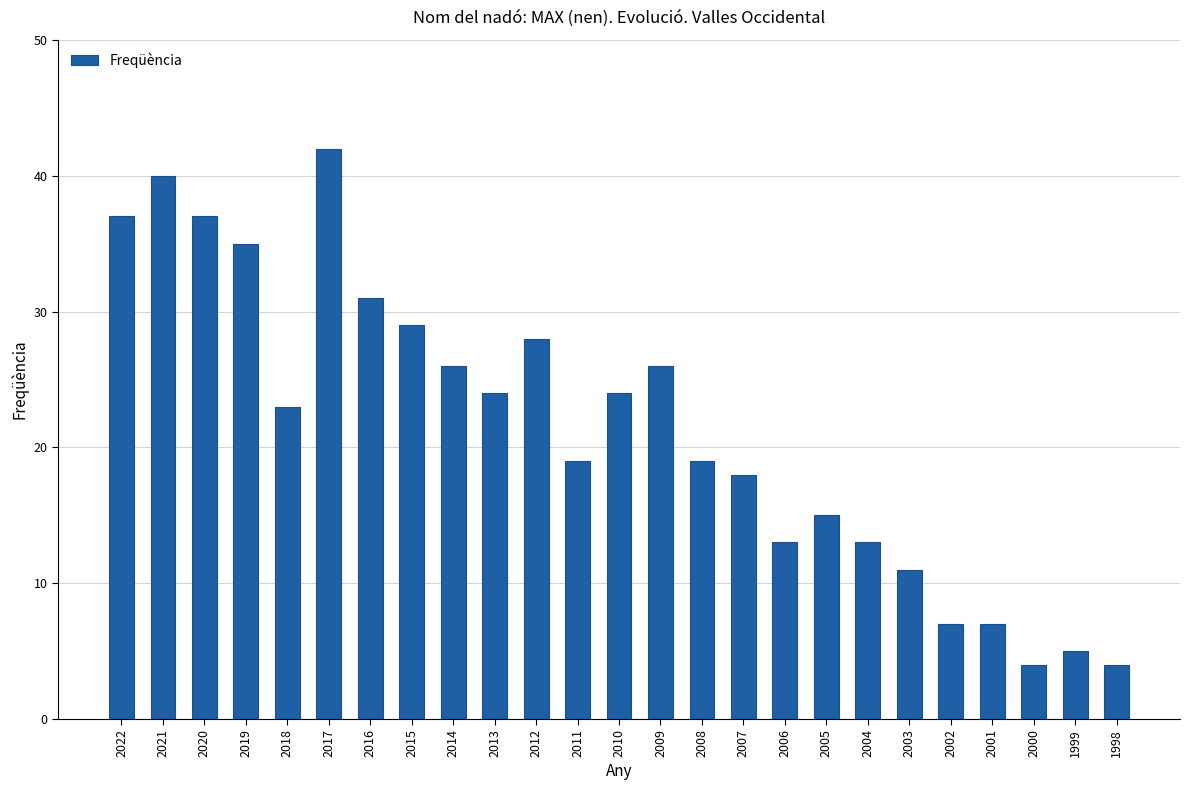

At which category does the chart reach its peak across all series?

2017